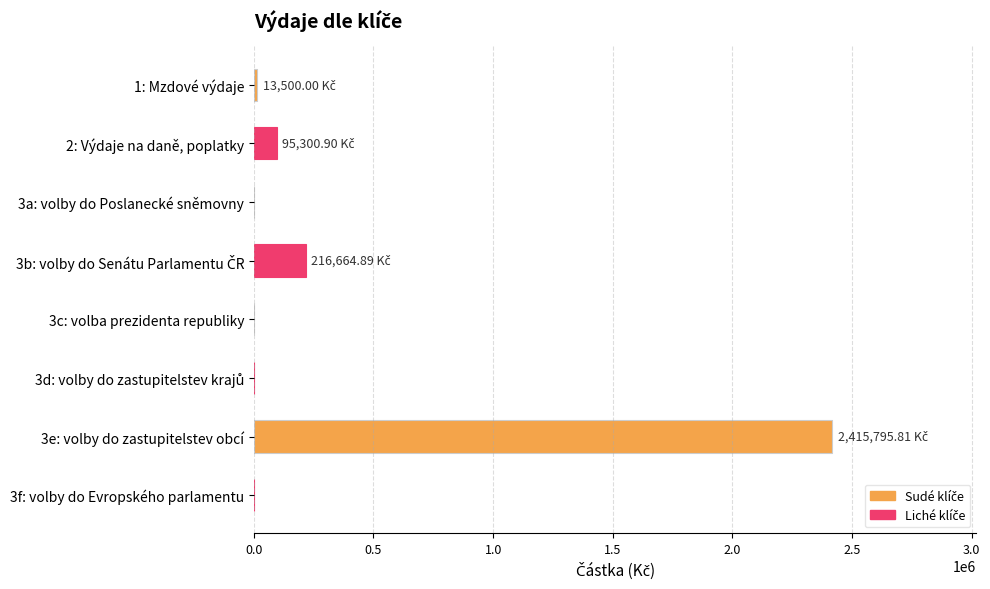

What is the change in value from 3e: volby do zastupitelstev obcí to 3f: volby do Evropského parlamentu?

-2415795.8